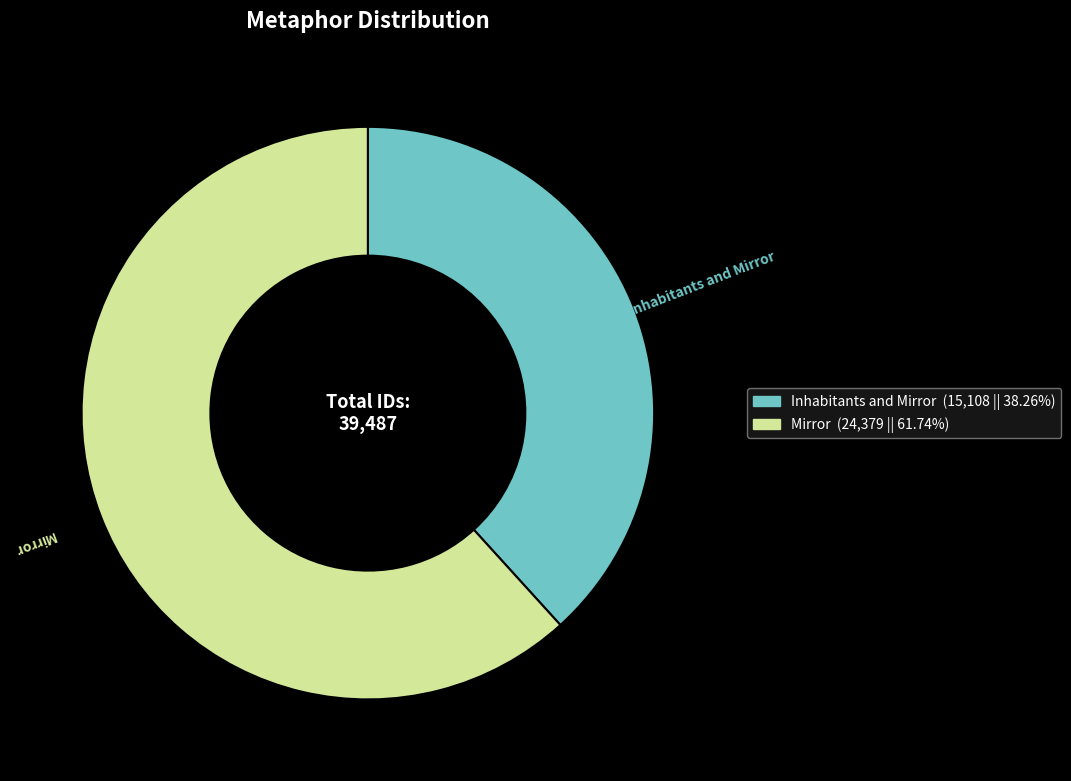

Is the sum of Inhabitants and Mirror and Mirror greater than half?

Yes